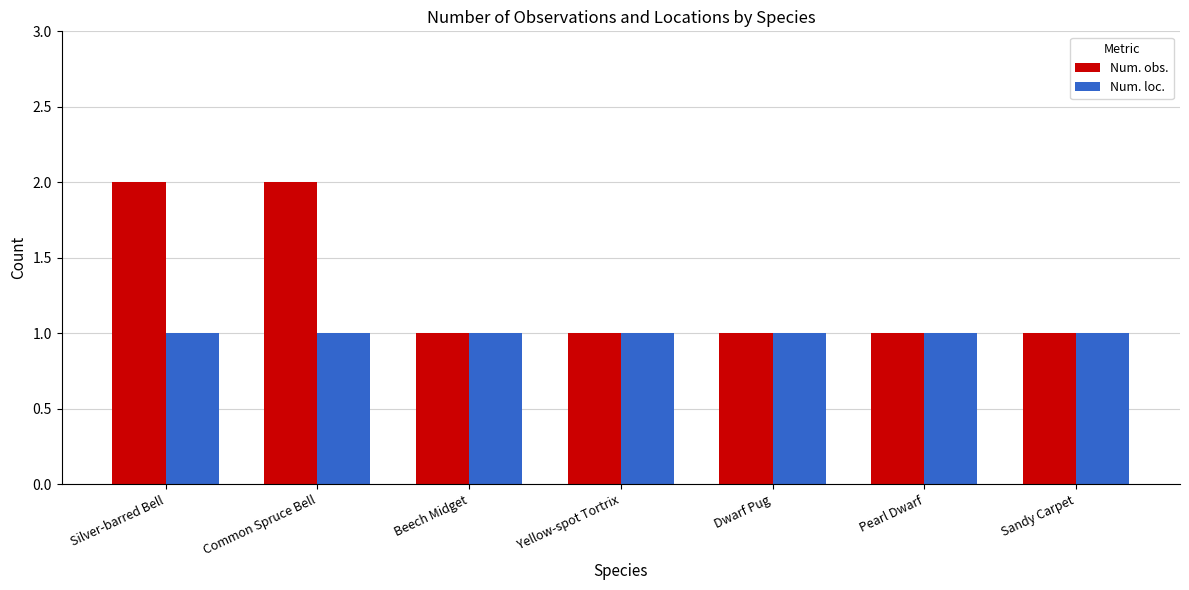

What is the total value across all series at Silver-barred Bell?

3